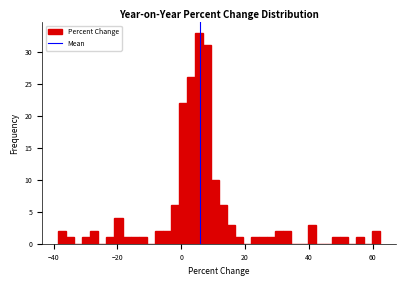

Read against the x-axis, roughly where is the centre of the tallest bar?

6